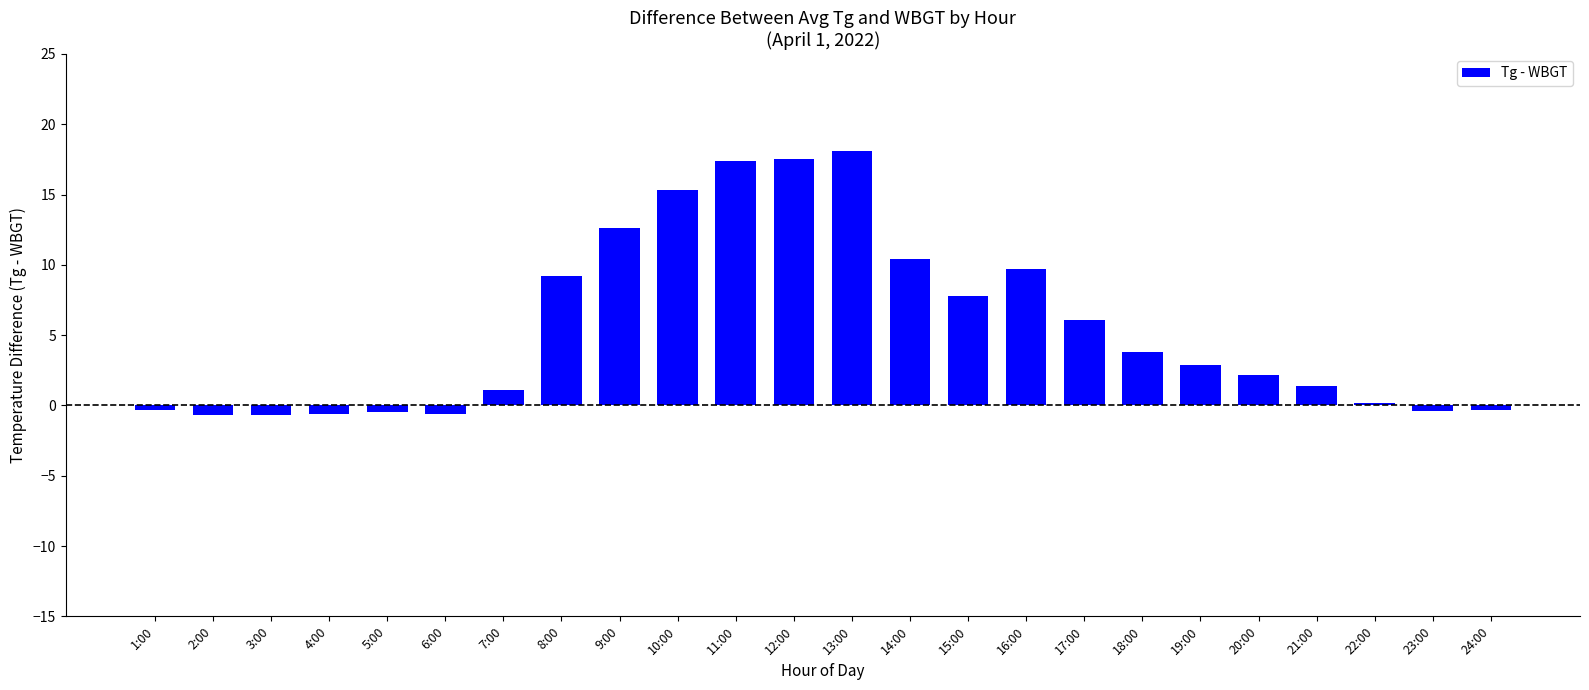

What is the difference between the values at 18:00 and 17:00?

2.3